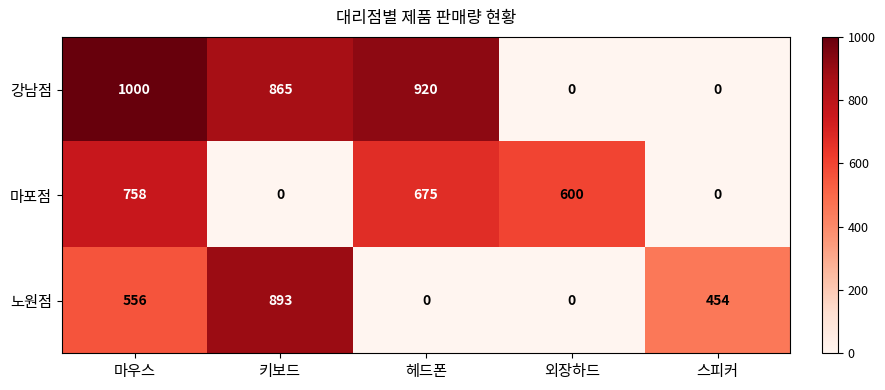

Reading left to right, transcribe all the data shown in this chart.

강남점: 1000	865	920	0	0
마포점: 758	0	675	600	0
노원점: 556	893	0	0	454